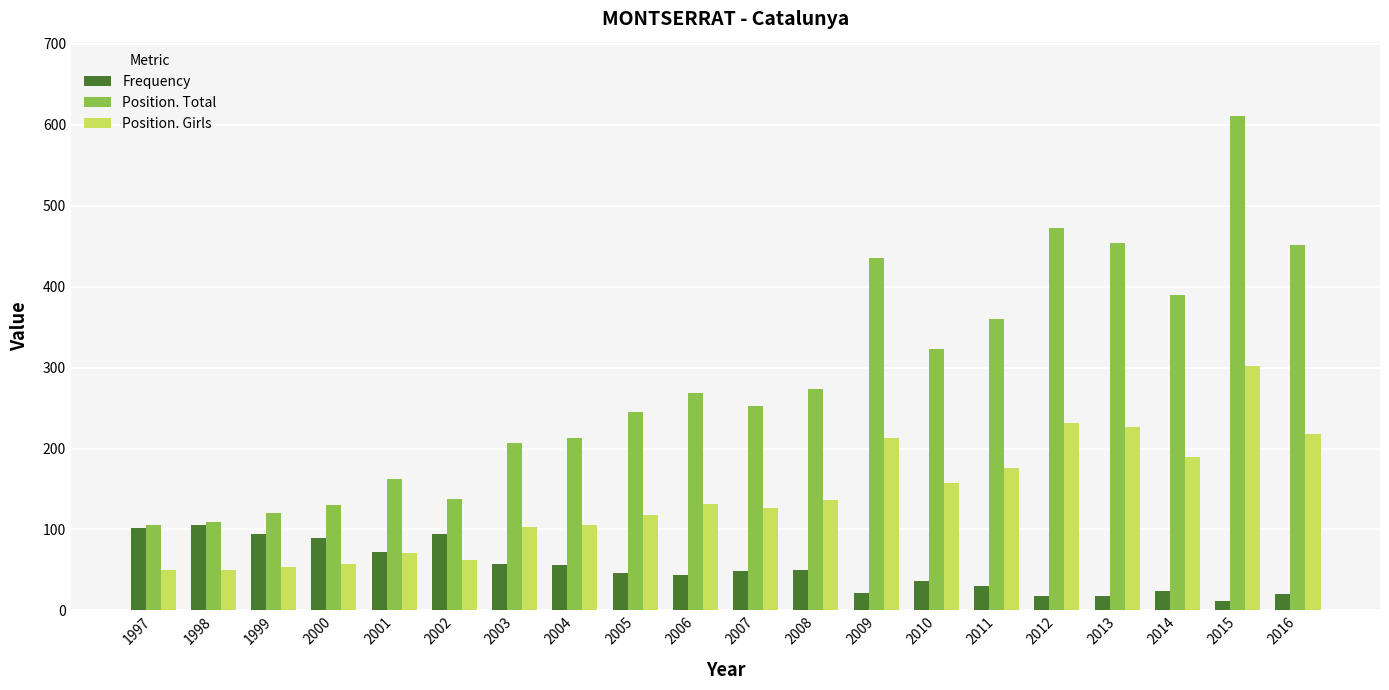

Is the value of Position. Girls at 2004 greater than the value of Frequency at 2001?

Yes